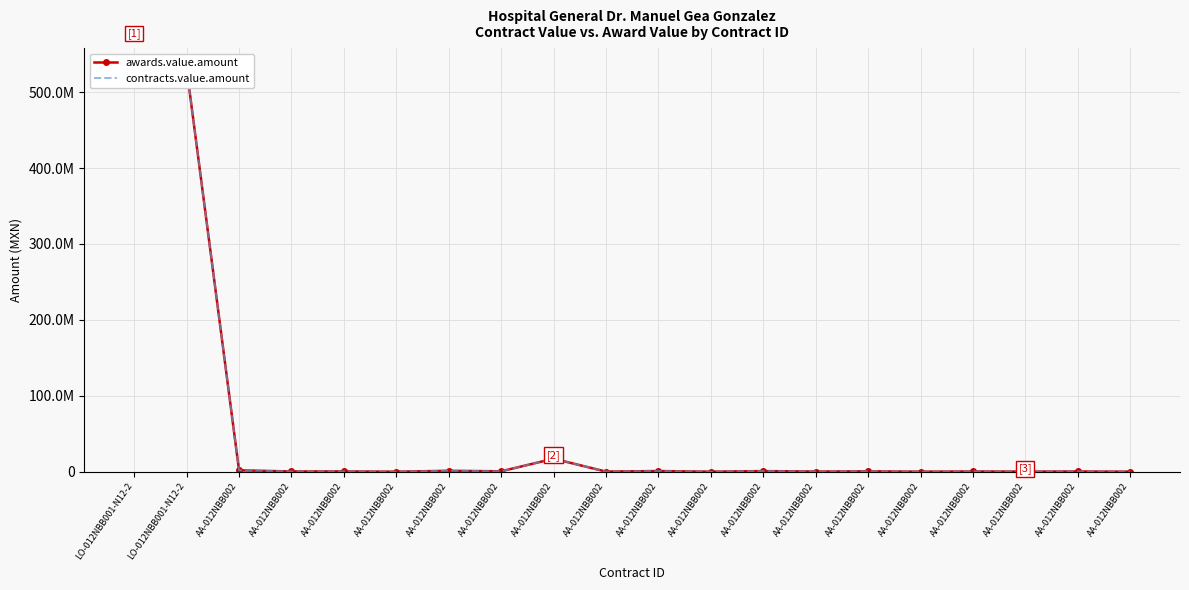

Rank the categories by contracts.value.amount value from lowest to highest.

AA-012NBB002, AA-012NBB002, AA-012NBB002, AA-012NBB002, AA-012NBB002, AA-012NBB002, AA-012NBB002, AA-012NBB002, AA-012NBB002, AA-012NBB002, AA-012NBB002, AA-012NBB002, AA-012NBB002, AA-012NBB002, AA-012NBB002, AA-012NBB002, AA-012NBB002, AA-012NBB002, LO-012NBB001-N12-2, LO-012NBB001-N12-2